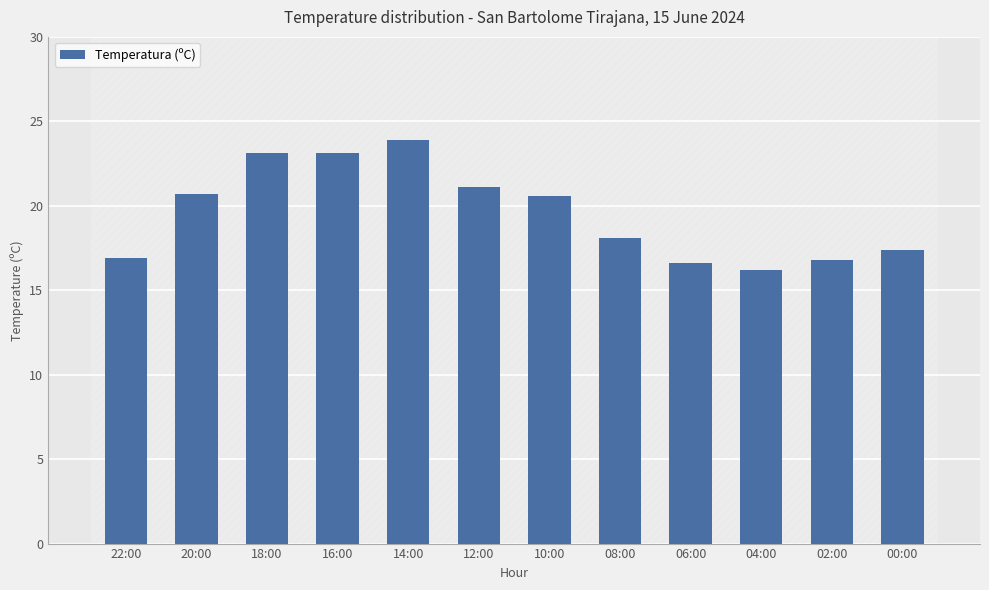

How many values are below 20?

6